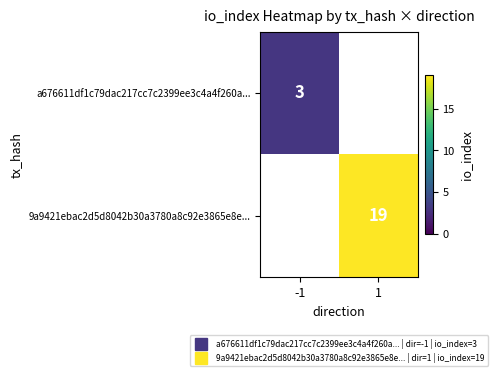

Which category has the highest value in the a676611df1c79dac217cc7c2399ee3c4a4f260a... series?

-1